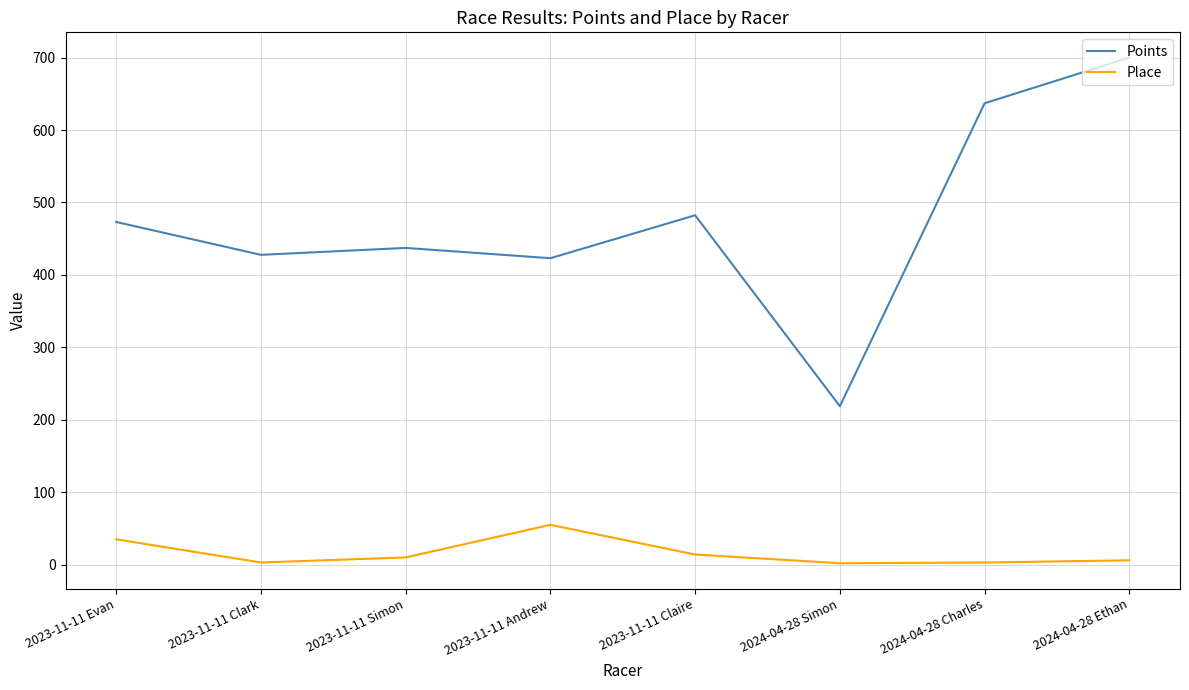

What is the difference between the highest and lowest values at 2023-11-11 Andrew?

368.1